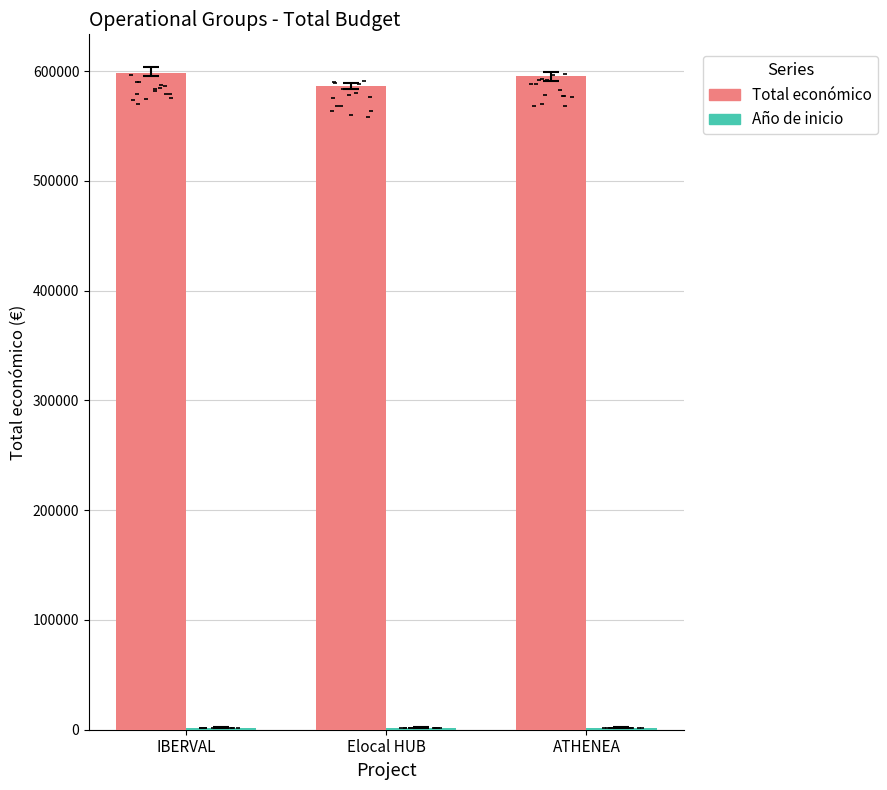

Is the value of Total económico at ATHENEA greater than the value of Año de inicio at ATHENEA?

Yes